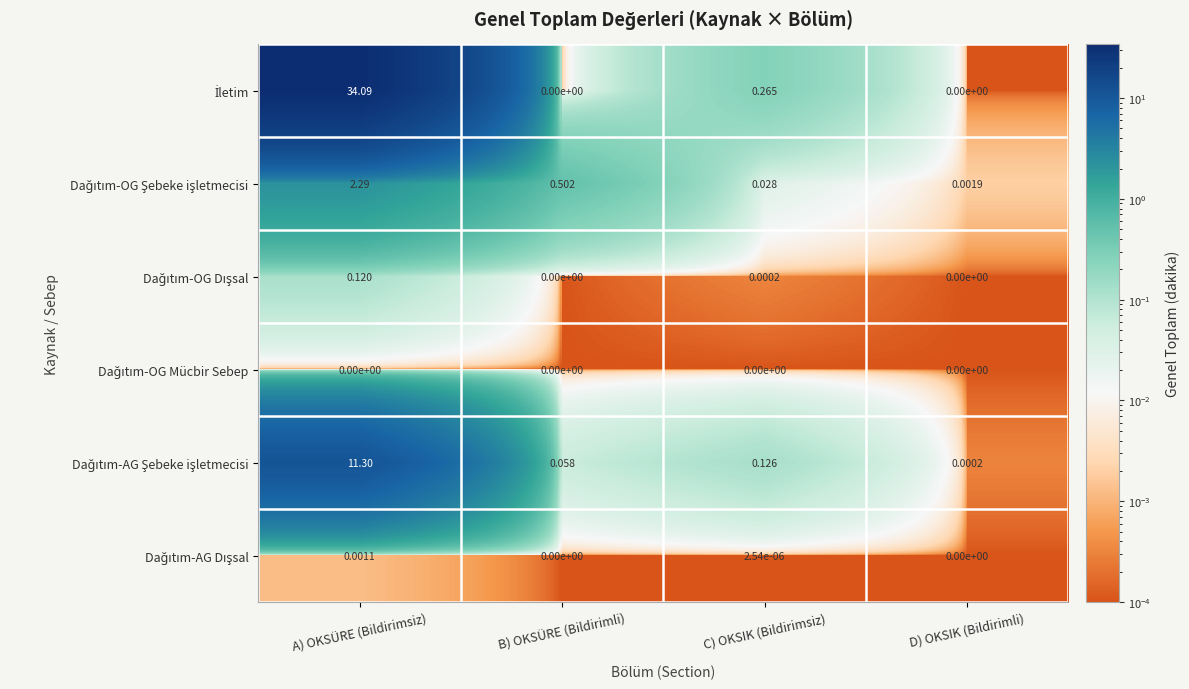

What is the greatest value displayed?

34.1